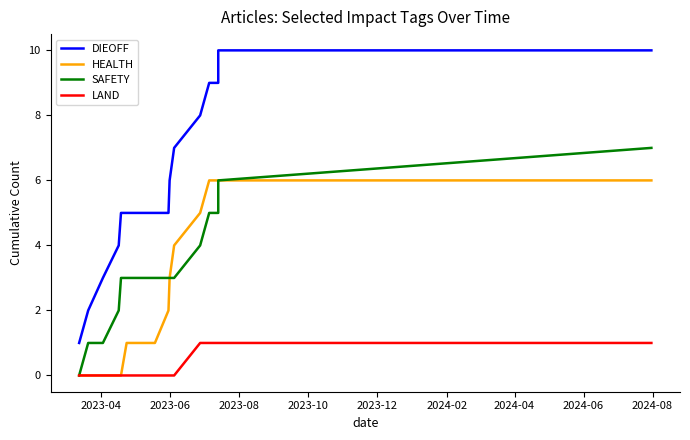

True or false: LAND and HEALTH intersect in this chart.

False